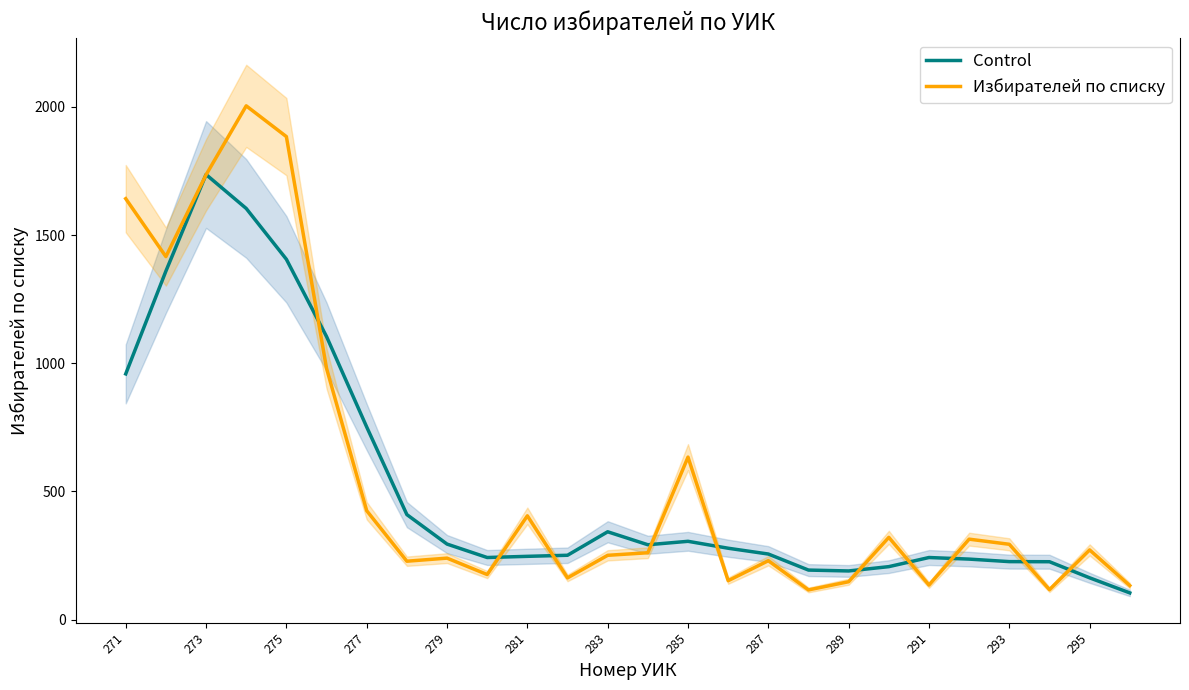

Where is Control nearest to the value 920?

271